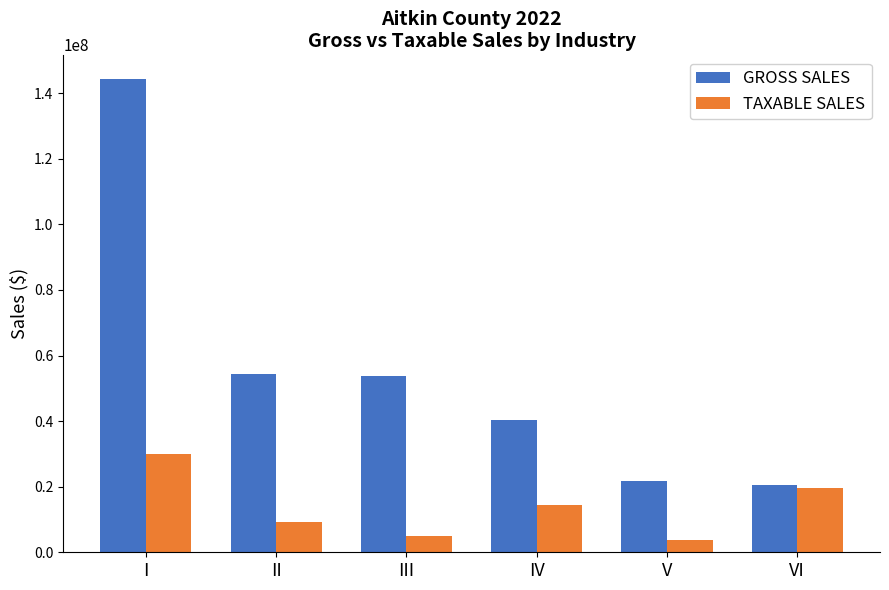

What is the sum of all TAXABLE SALES values?

82106530